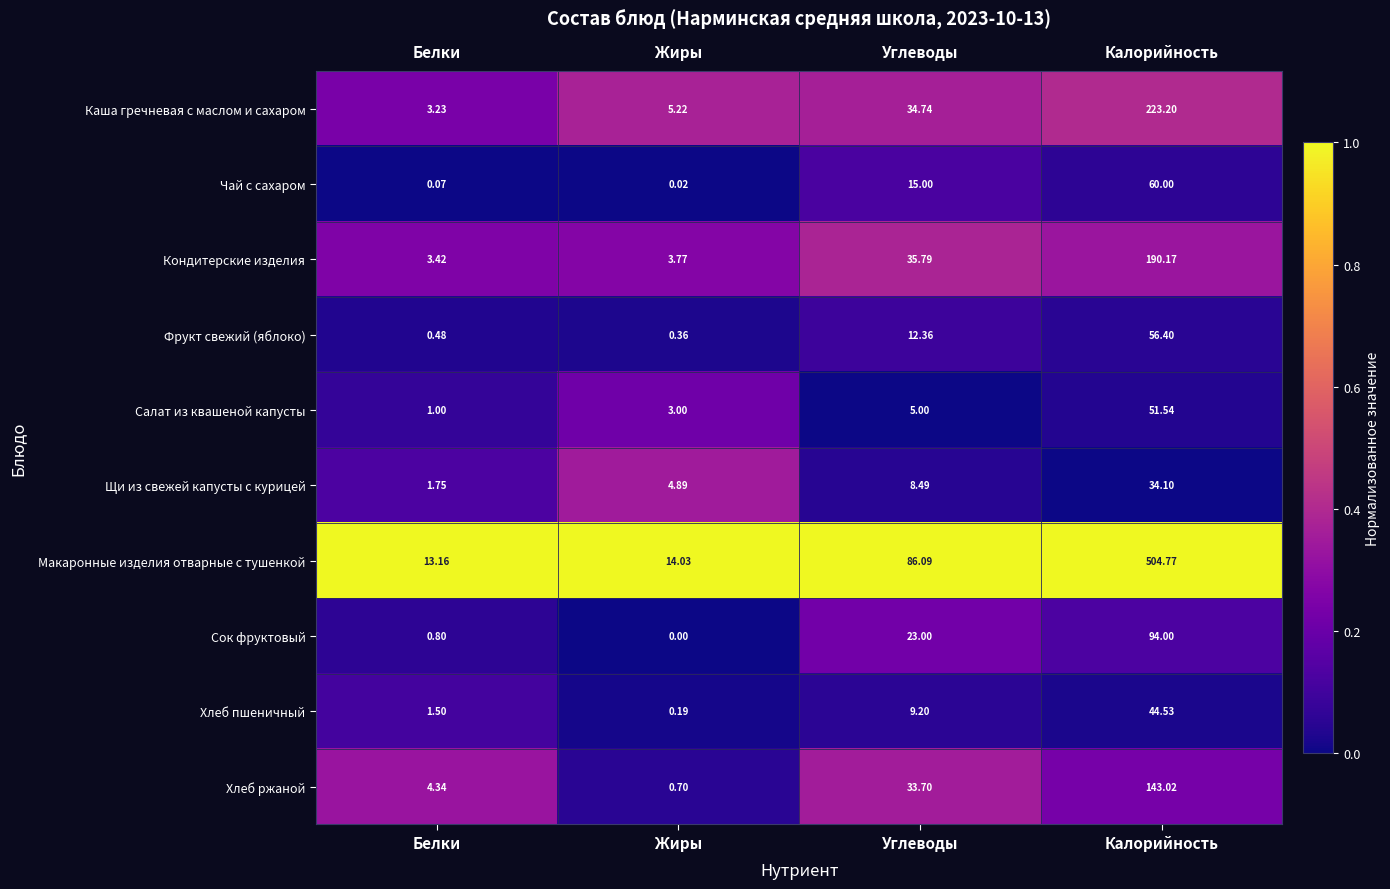

What is the maximum value shown in the chart?

504.8